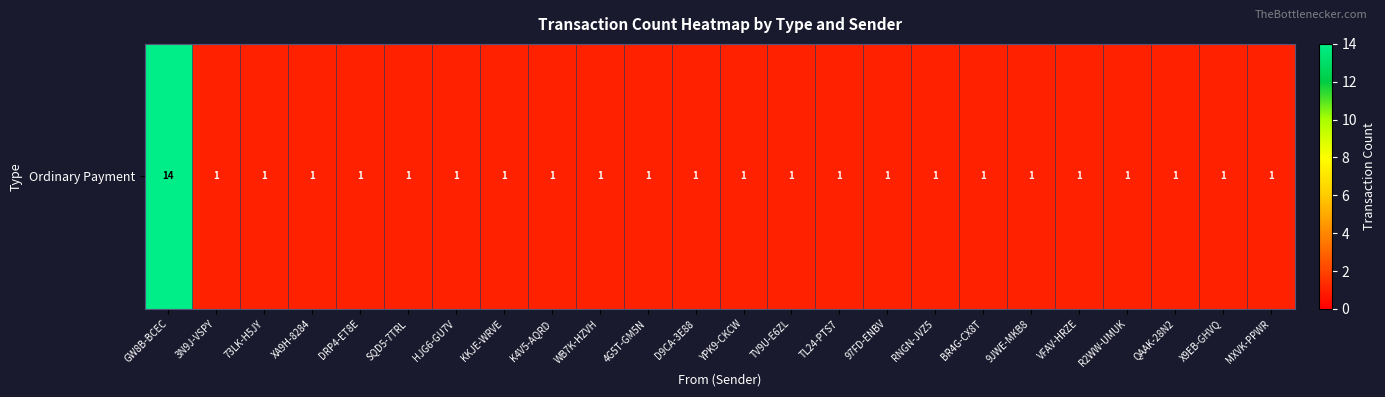

Which category has the lowest value across all series?

3N9J-VSPY